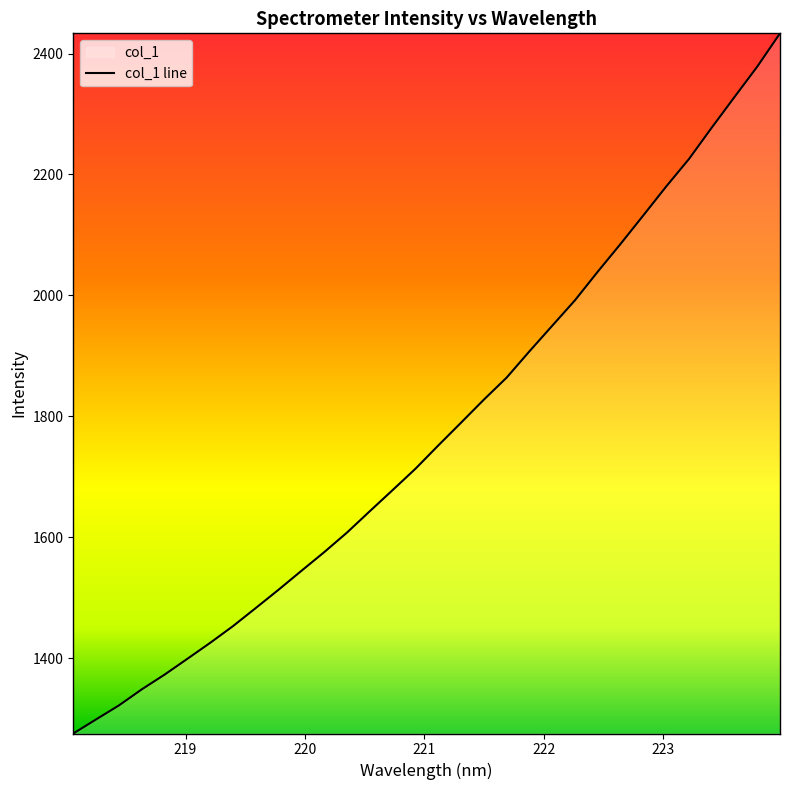

Which label corresponds to the largest value in the chart?

223.9802